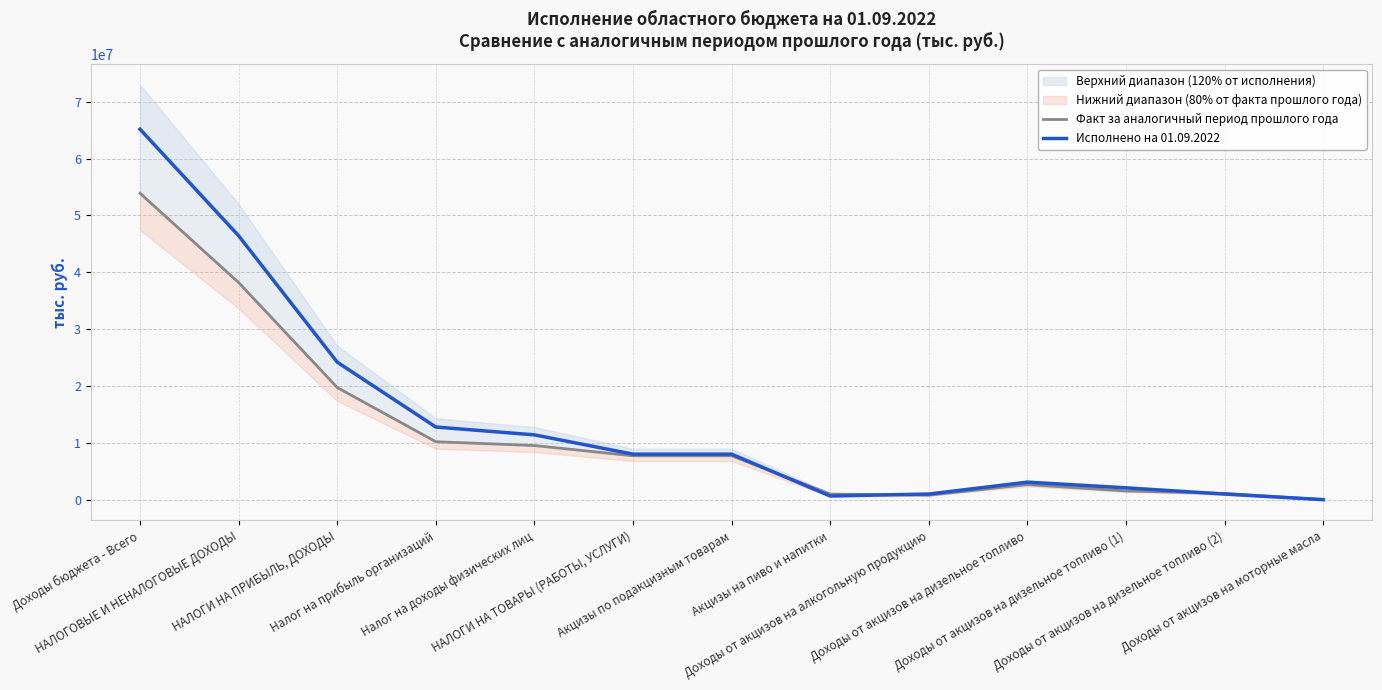

Where is the first local minimum for Исполнено на 01.09.2022?

Акцизы на пиво и напитки